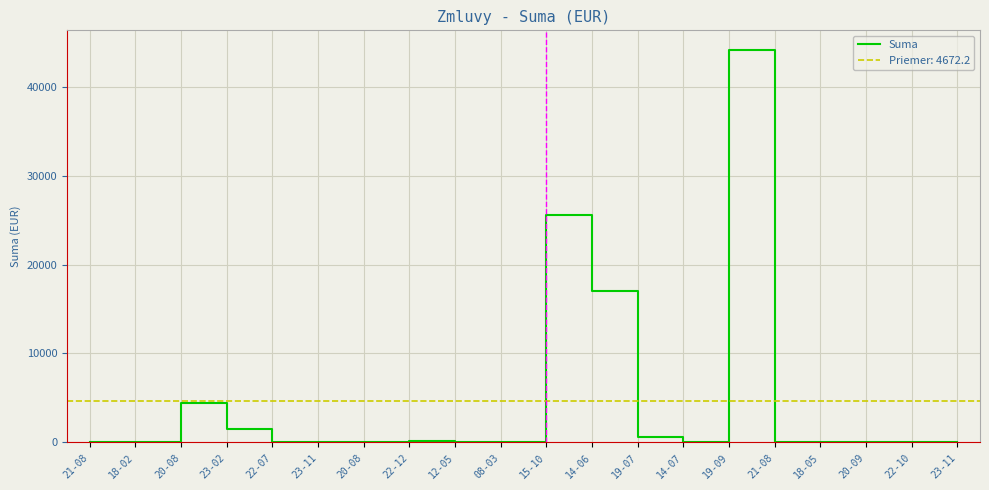

Does the chart have visible grid lines?

Yes